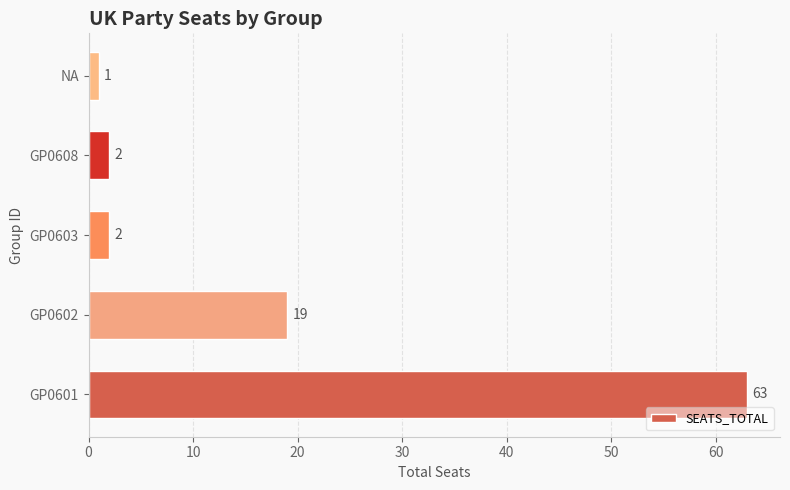

Reading bottom to top, what are all the values shown in this chart?

63	19	2	2	1